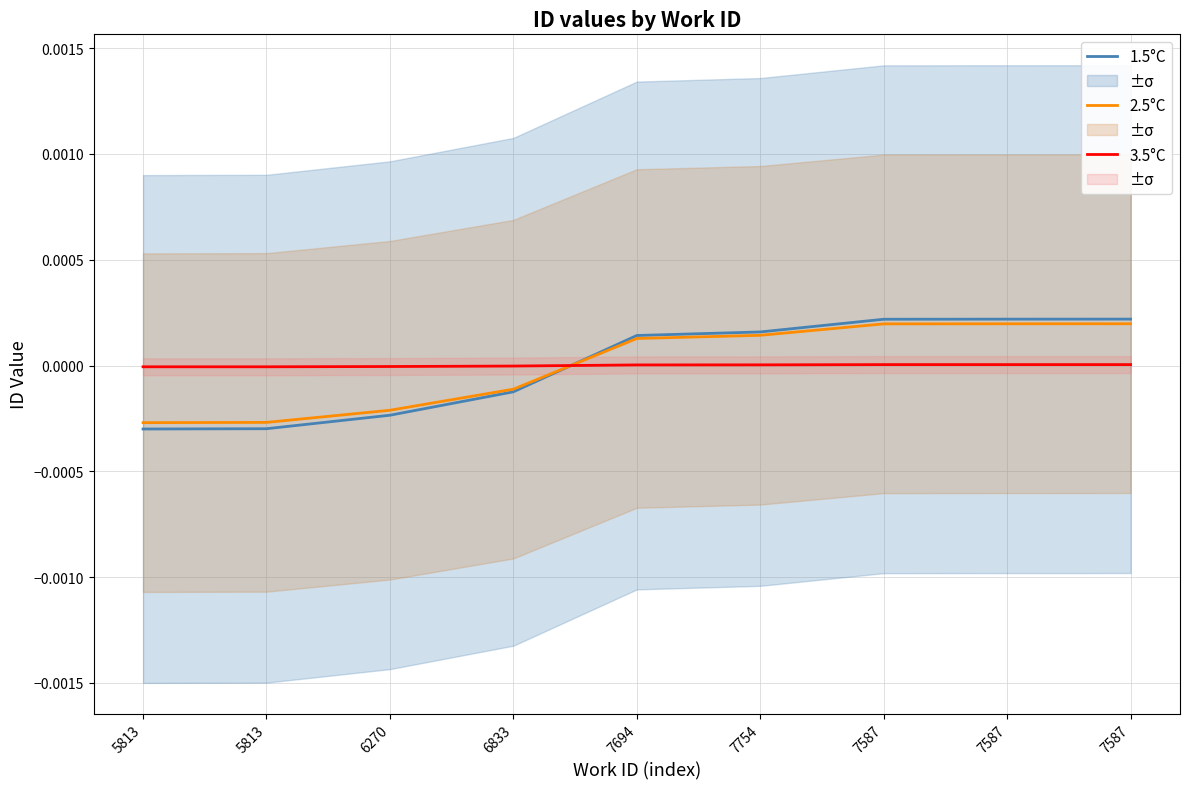

Rank the categories by 1.5°C value from highest to lowest.

7587, 7587, 7587, 7754, 7694, 6833, 6270, 5813, 5813